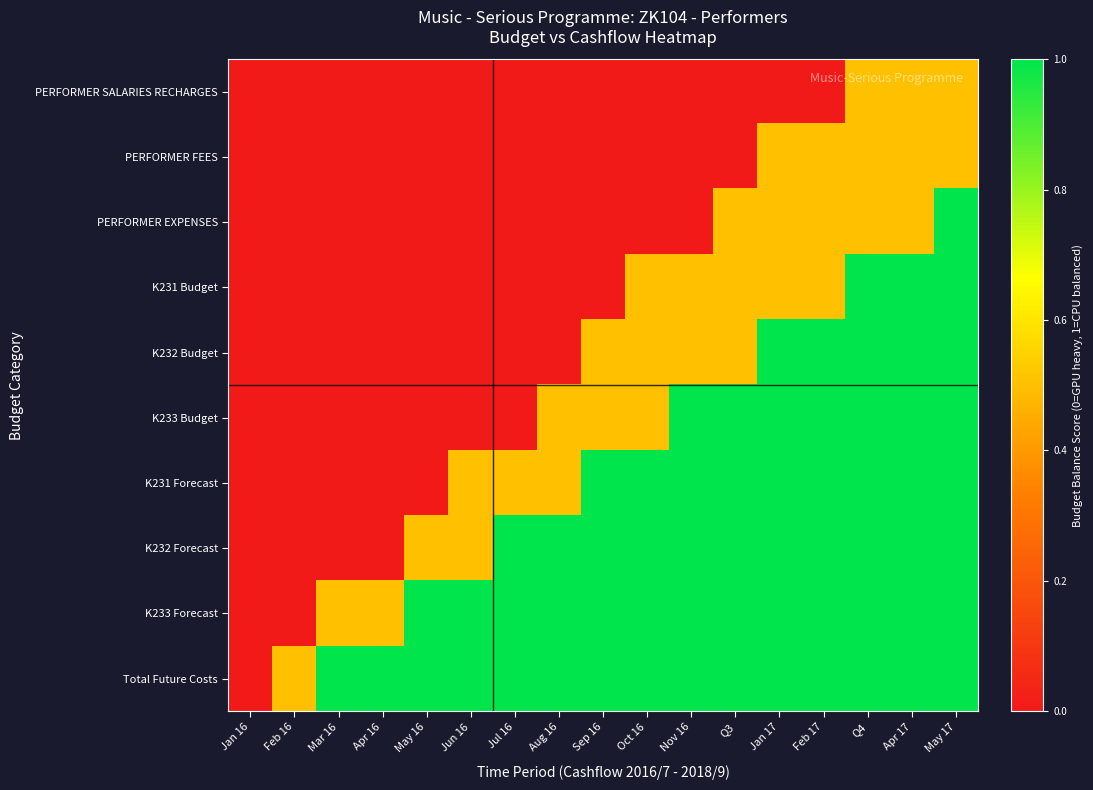

Count the number of data series in this chart.

10